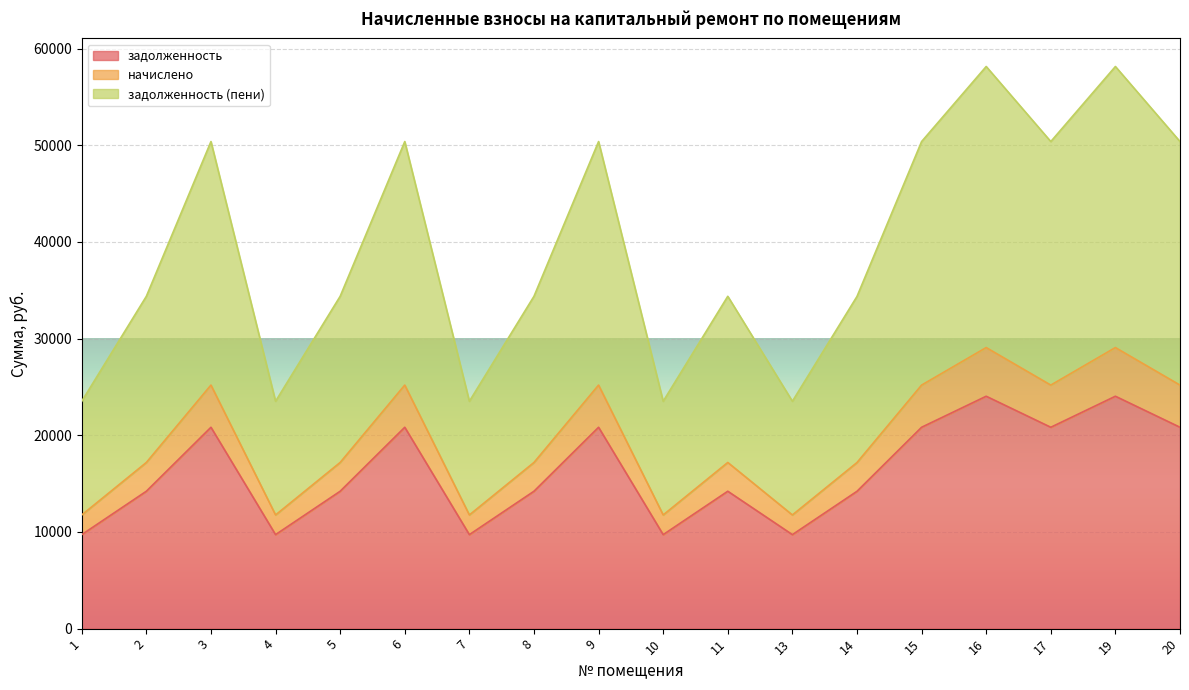

True or false: начислено and задолженность (пени) cross at least once.

False